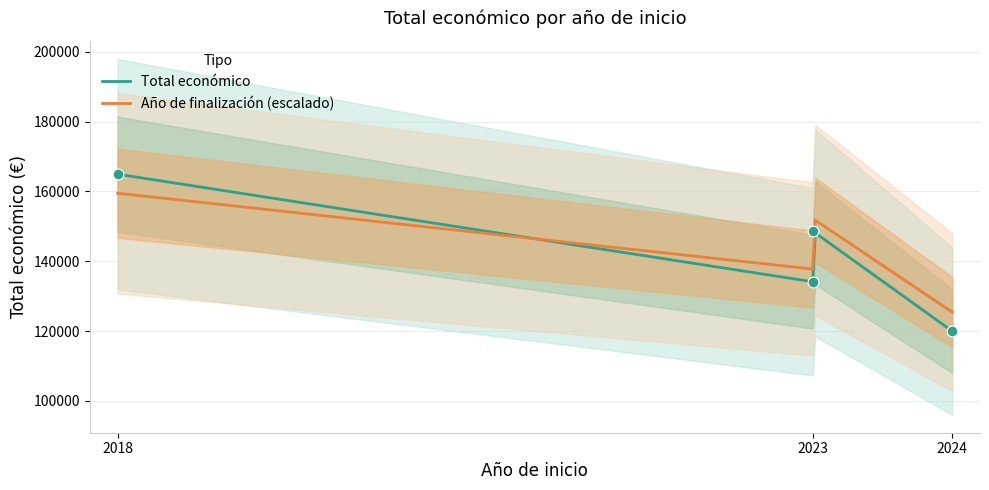

Approximately how many times larger is the value at 2023 compared to 2018?

0.9